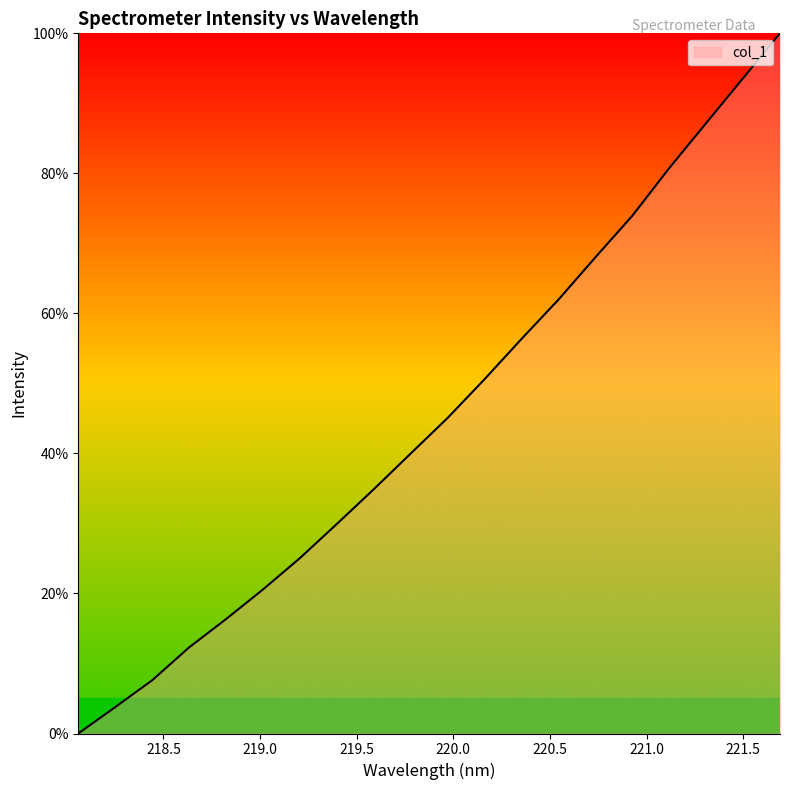

True or false: there are more than 0 points higher than both neighbors.

False